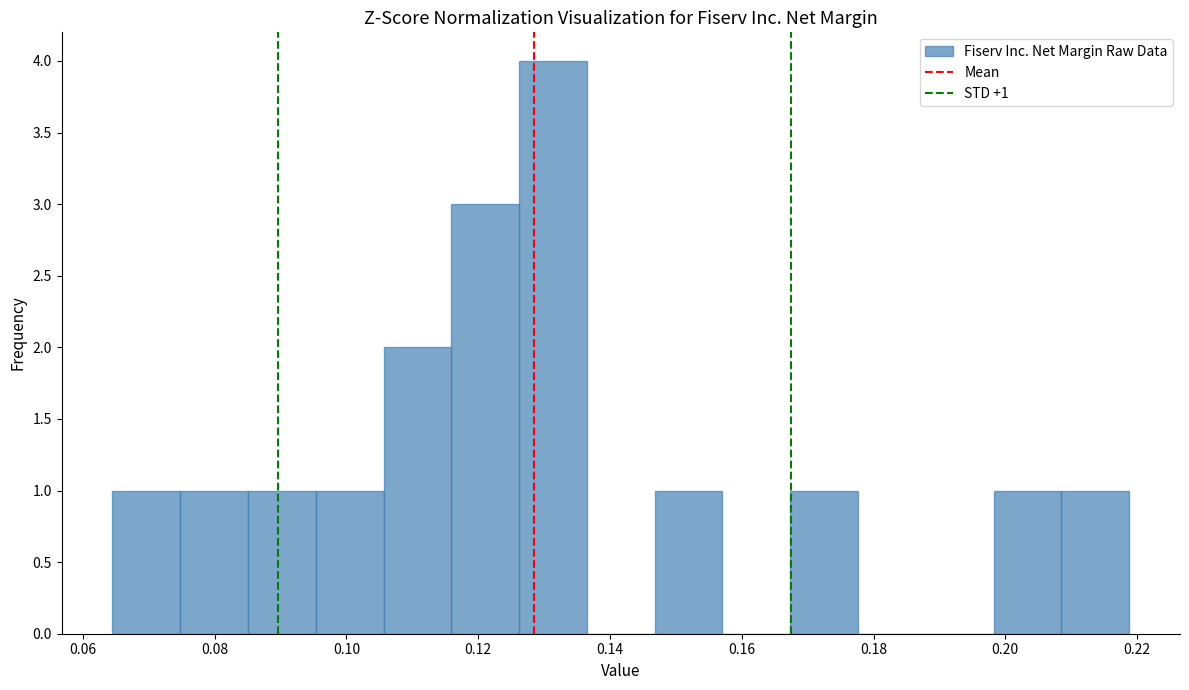

Which range on the x-axis has the tallest bar?

0.126 to 0.136